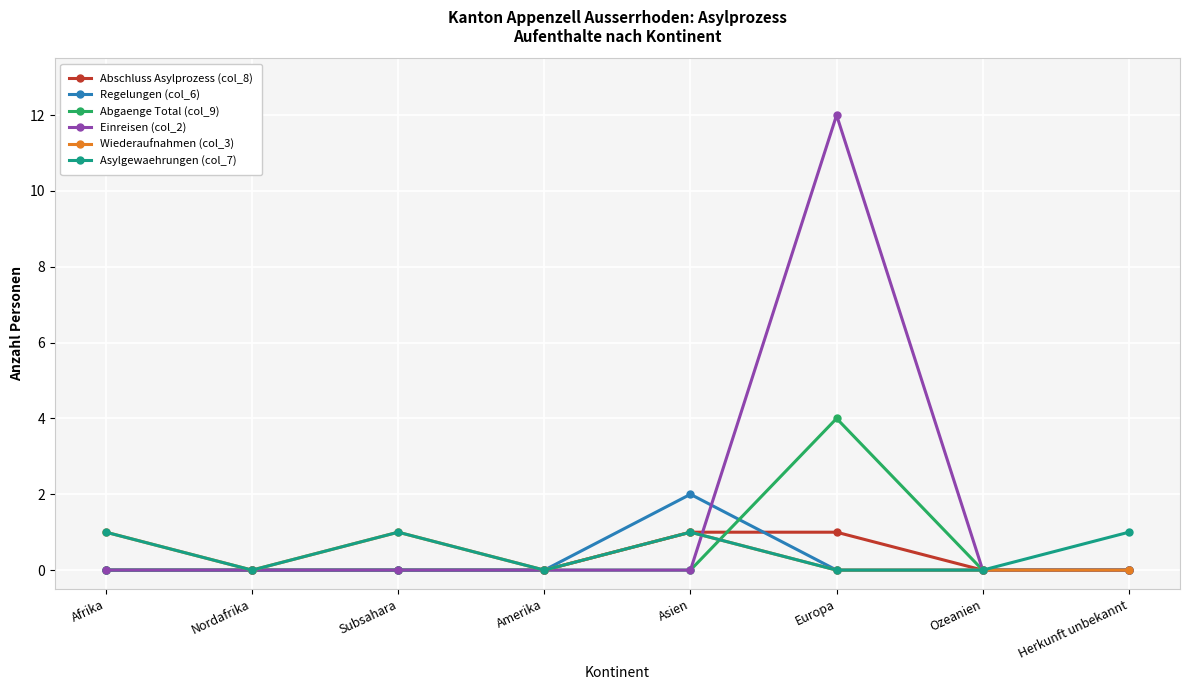

The value of Abgaenge Total (col_9) at Asien is 2. True or false?

False